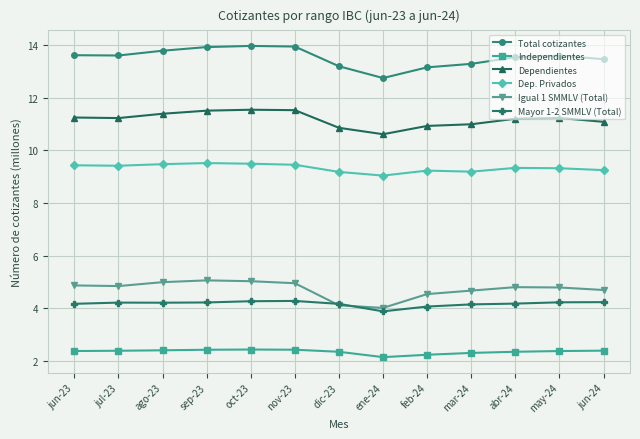

At which label does Dependientes first exceed 11?

jun-23